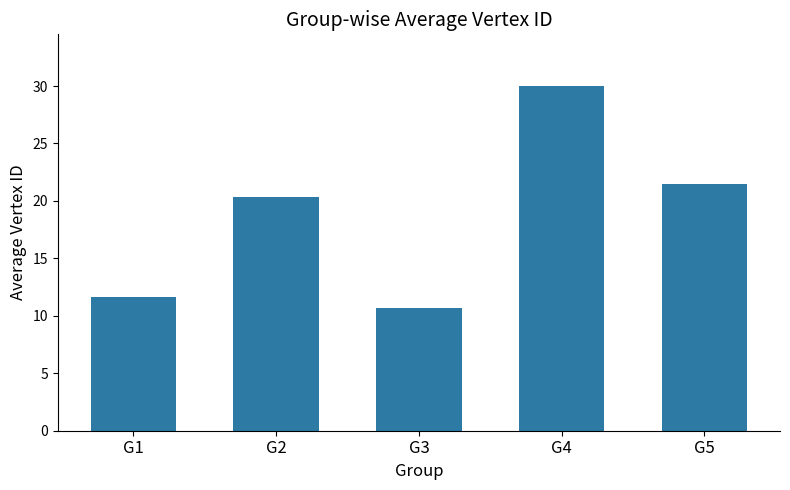

Reading left to right, list all the values displayed in this chart.

G1=11.7	G2=20.4	G3=10.7	G4=30.0	G5=21.5